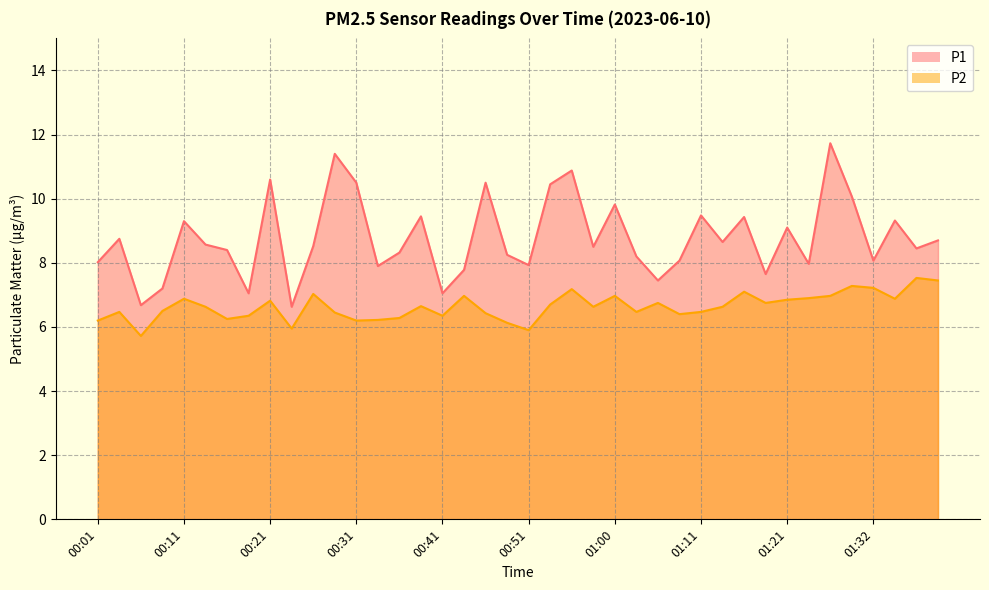

True or false: P1 has more than 2 points higher than both neighbors.

True